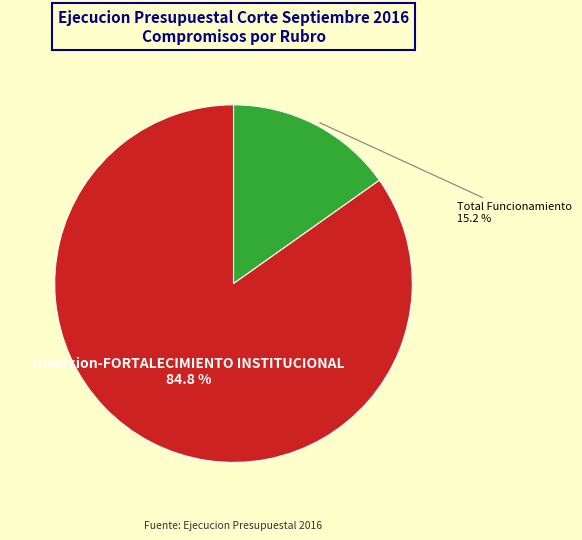

Is there any slice that represents more than half of the pie?

Yes